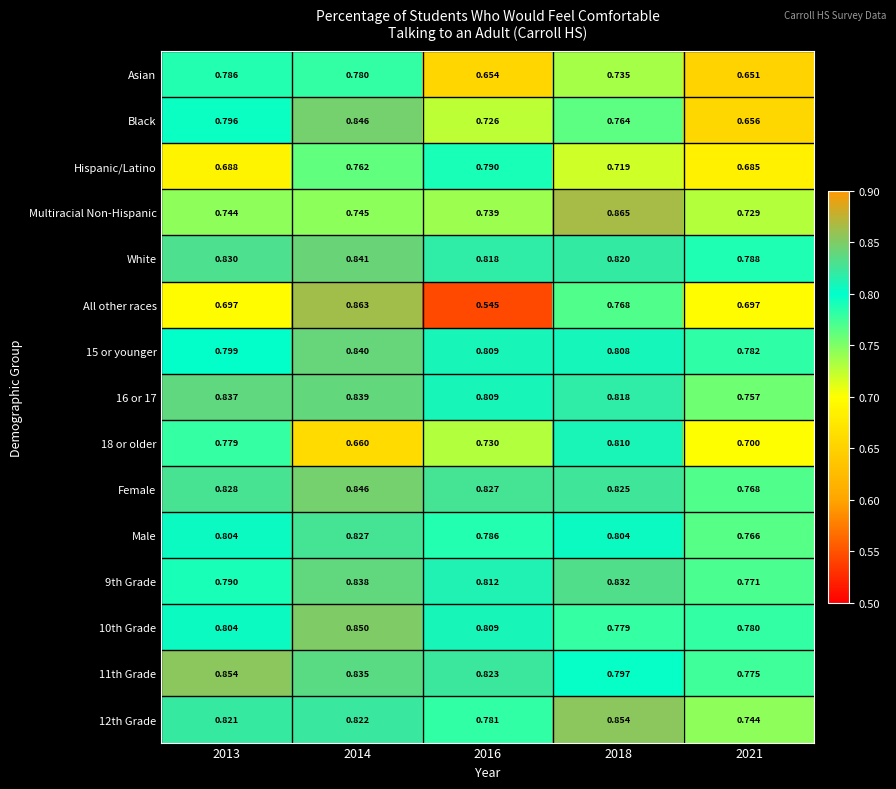

Which series has the largest total across all categories?

White